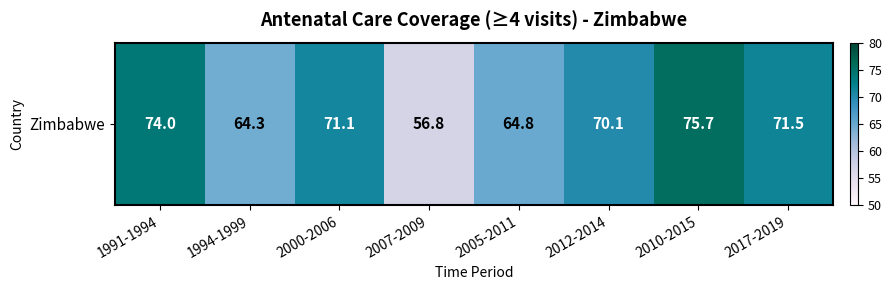

Reading left to right, what are all the values shown in this chart?

74.0	64.3	71.1	56.8	64.8	70.1	75.7	71.5